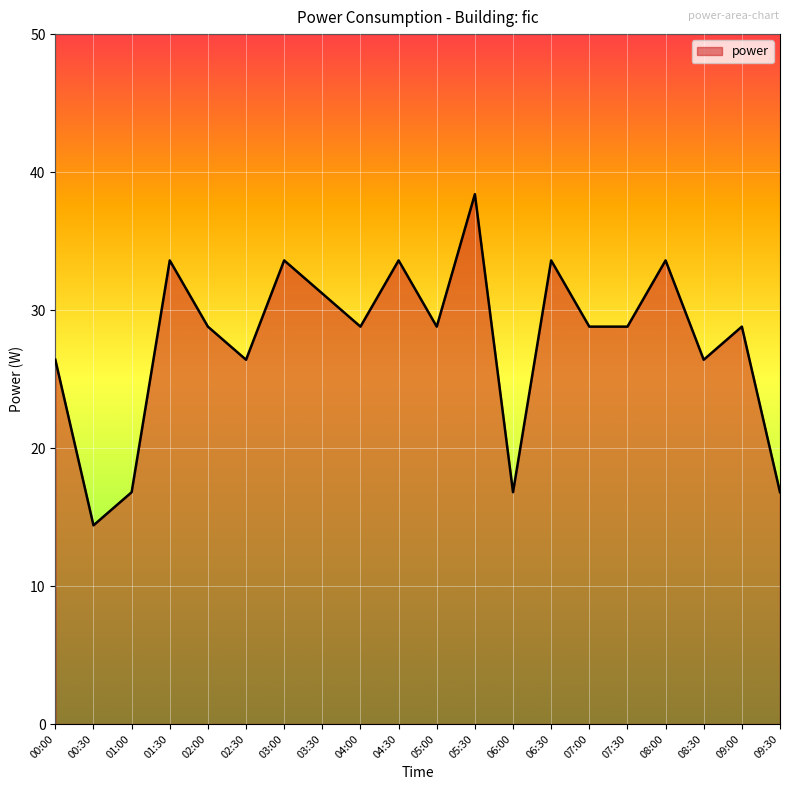

What is the sum of all values?

554.4